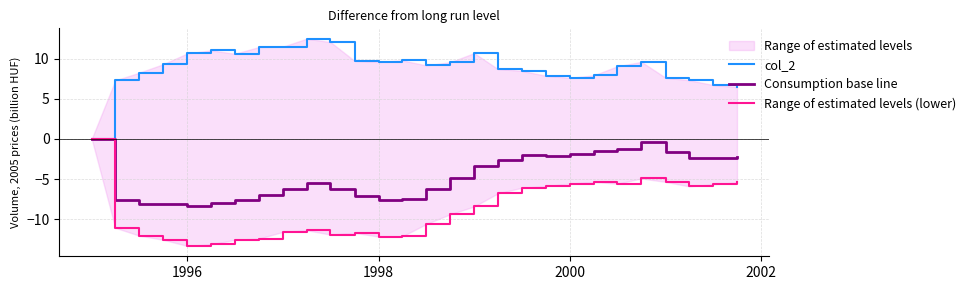

What is the value of the Range of estimated levels (lower) point at the 19th from the left?

-6.1